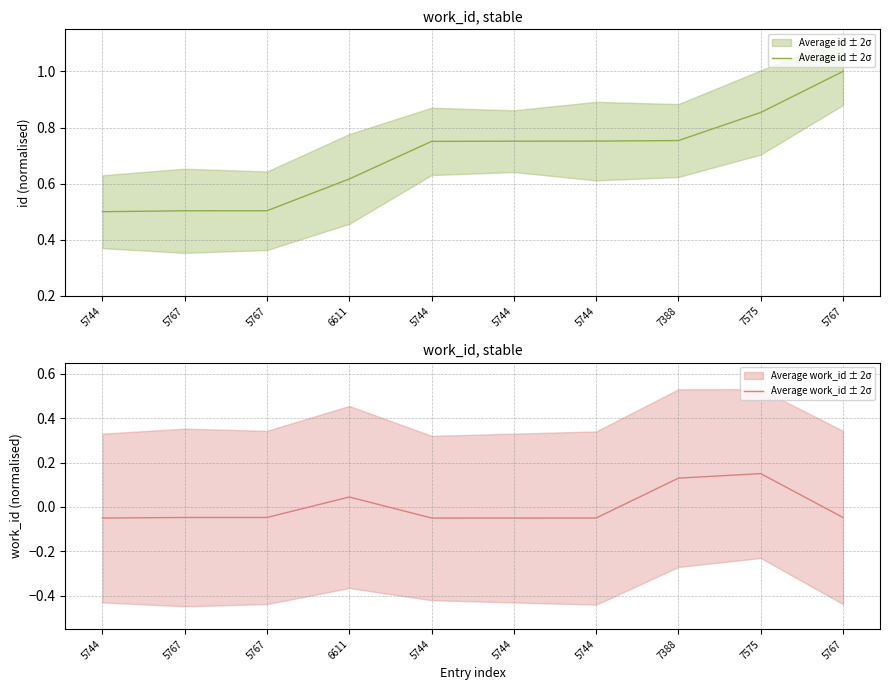

At which label does Average work_id ± 2σ first exceed 0?

6611